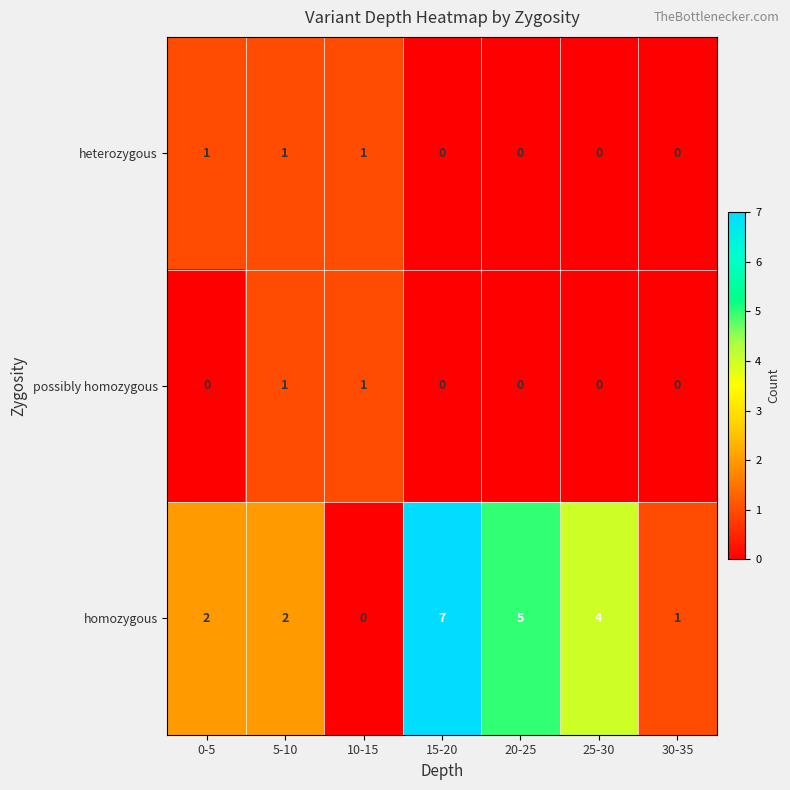

At 0-5, list the series in order from smallest to largest.

possibly homozygous, heterozygous, homozygous